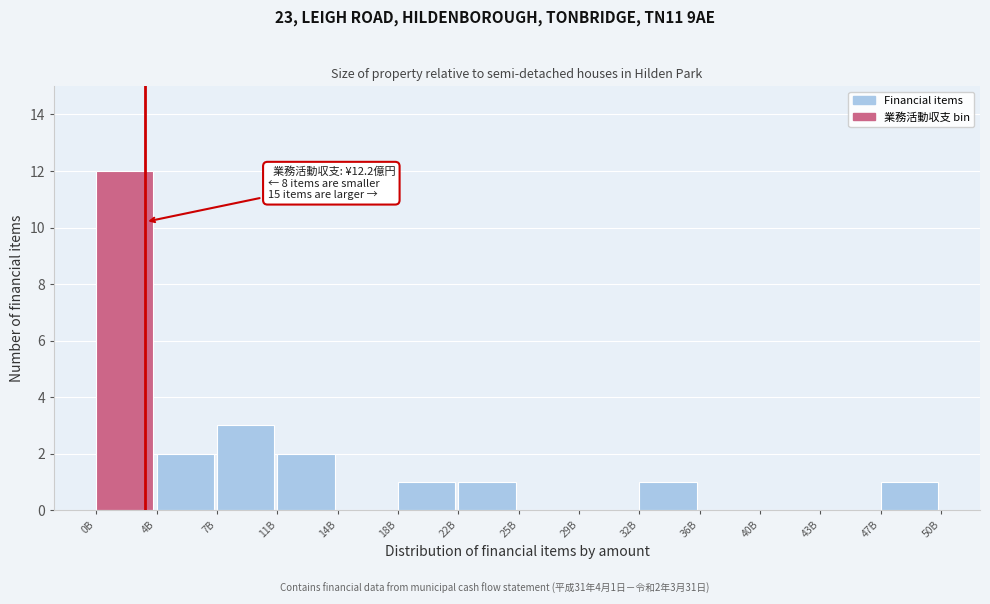

Reading left to right, transcribe all the data shown in this chart.

0B=12	4B=2	7B=3	11B=2	14B=0	18B=1	22B=1	25B=0	29B=0	32B=1	36B=0	40B=0	43B=0	47B=1